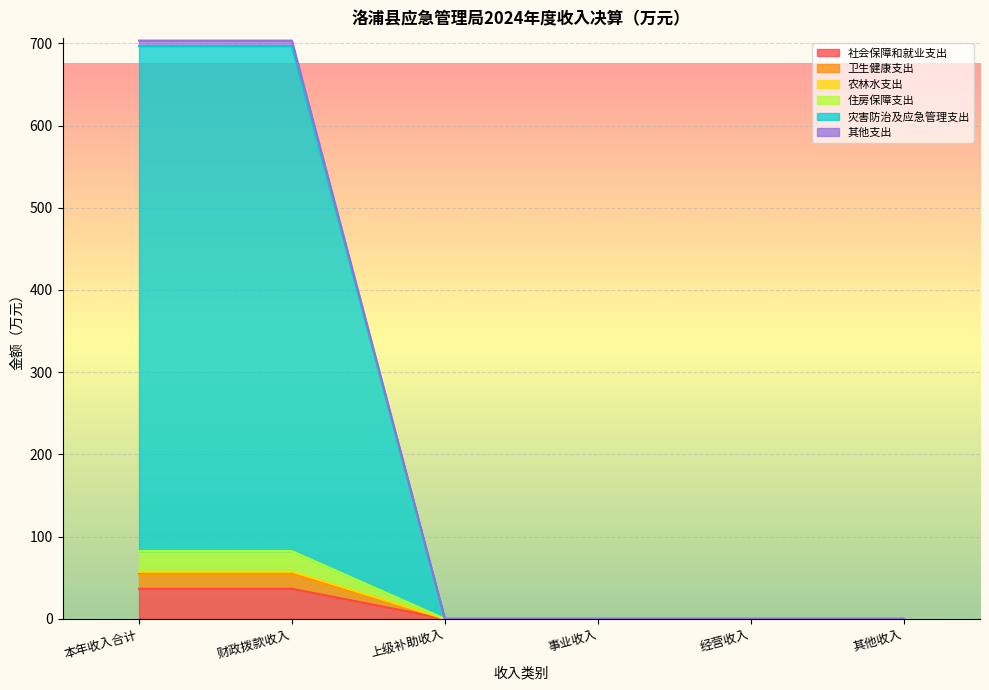

True or false: 住房保障支出 and 农林水支出 intersect in this chart.

False